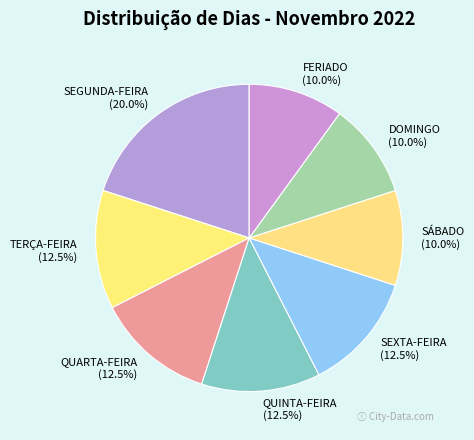

What percentage is the FERIADO slice, to the nearest percent?

10%